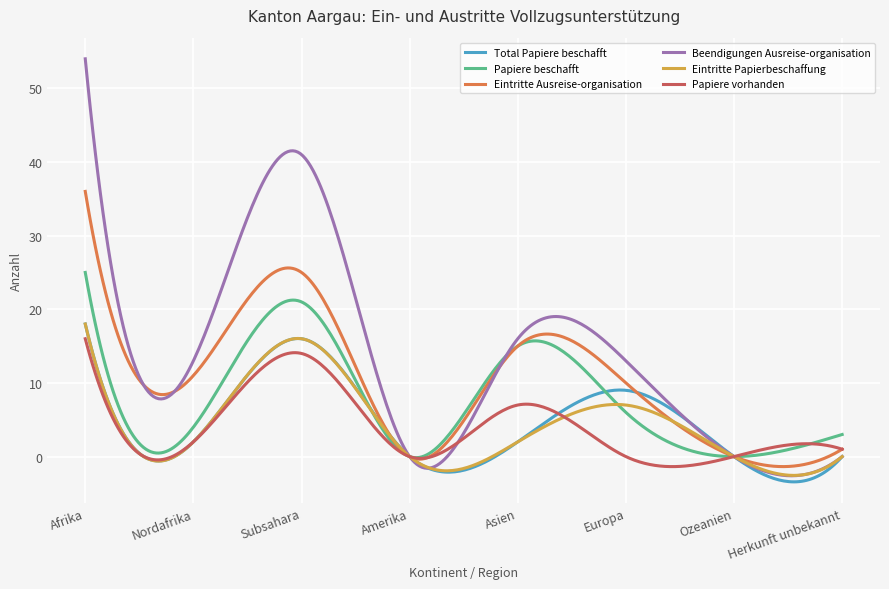

True or false: Beendigungen Ausreise-organisation has more than 0 interior local peaks.

True